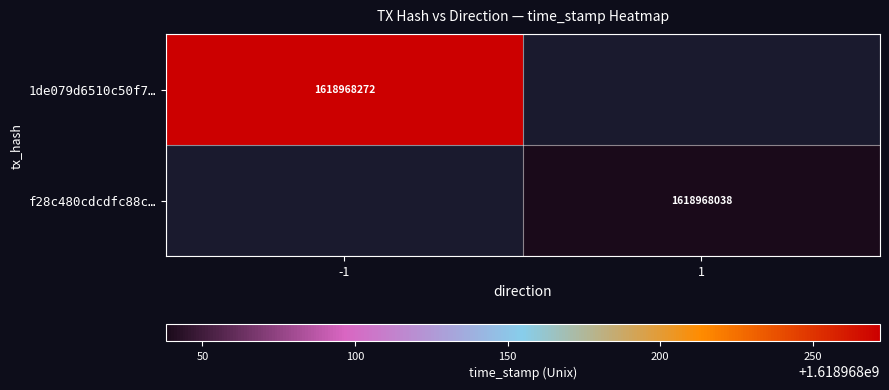

Reading left to right, extract all data points from this chart.

1de079d6510c50f7a4290004d20cf569a2f5678: 0=-1	1=1618968272
f28c480cdcdfc88c67475176b8853a94eefec37: 0=1	1=1618968038